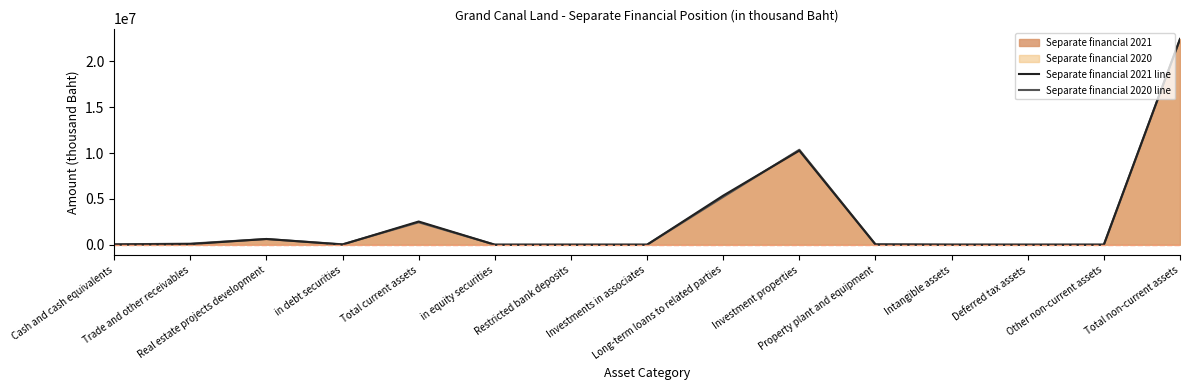

The Separate financial 2021 line series shows 44133 at Trade and other receivables. True or false?

False